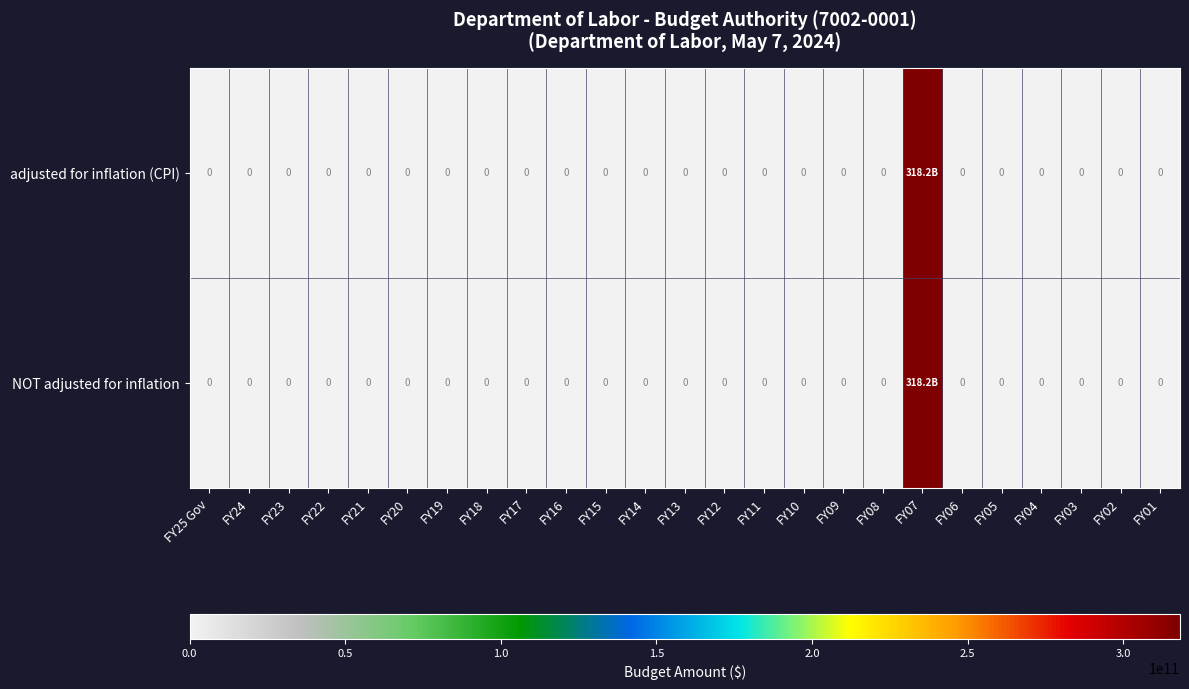

Count the number of categories in the chart.

25